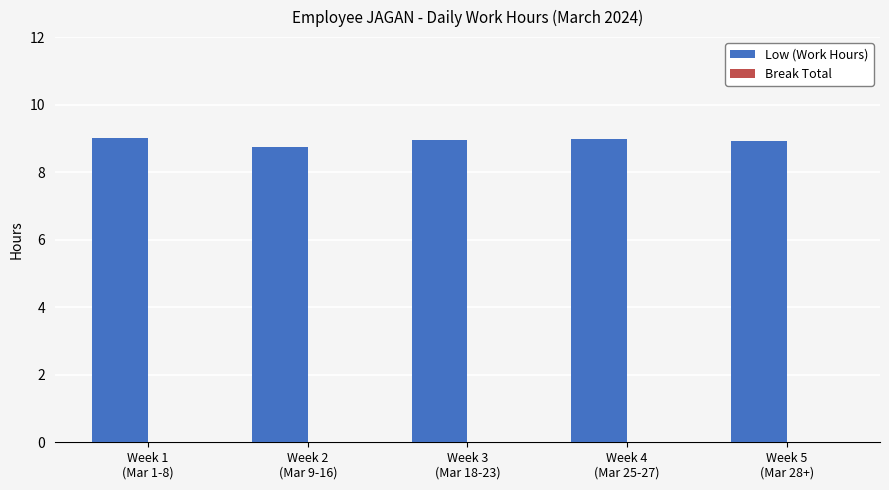

What is the minimum value shown in the chart?

8.8